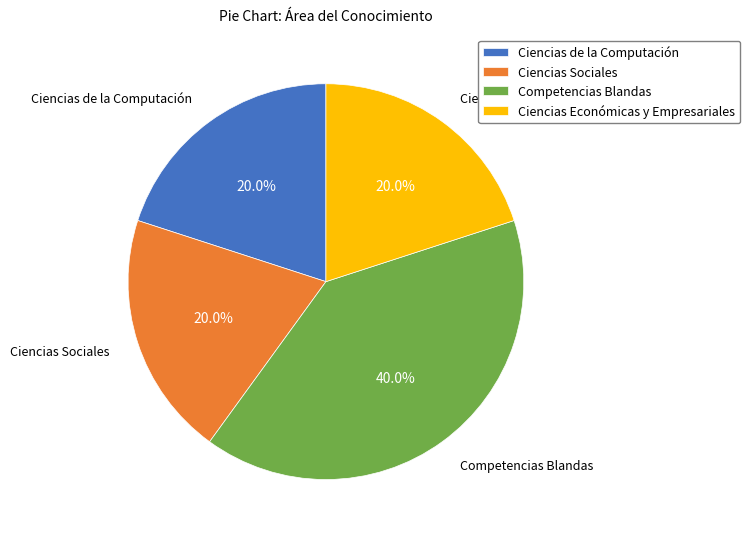

How many segments does this pie chart have?

4